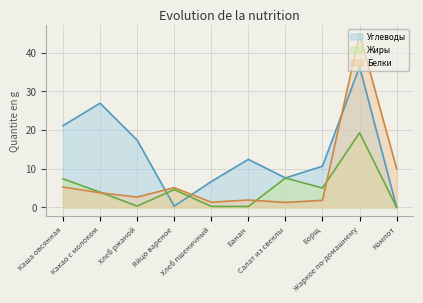

Between which two adjacent categories do Жиры and Белки first intersect?

Какао с молоком and Хлеб ржаной